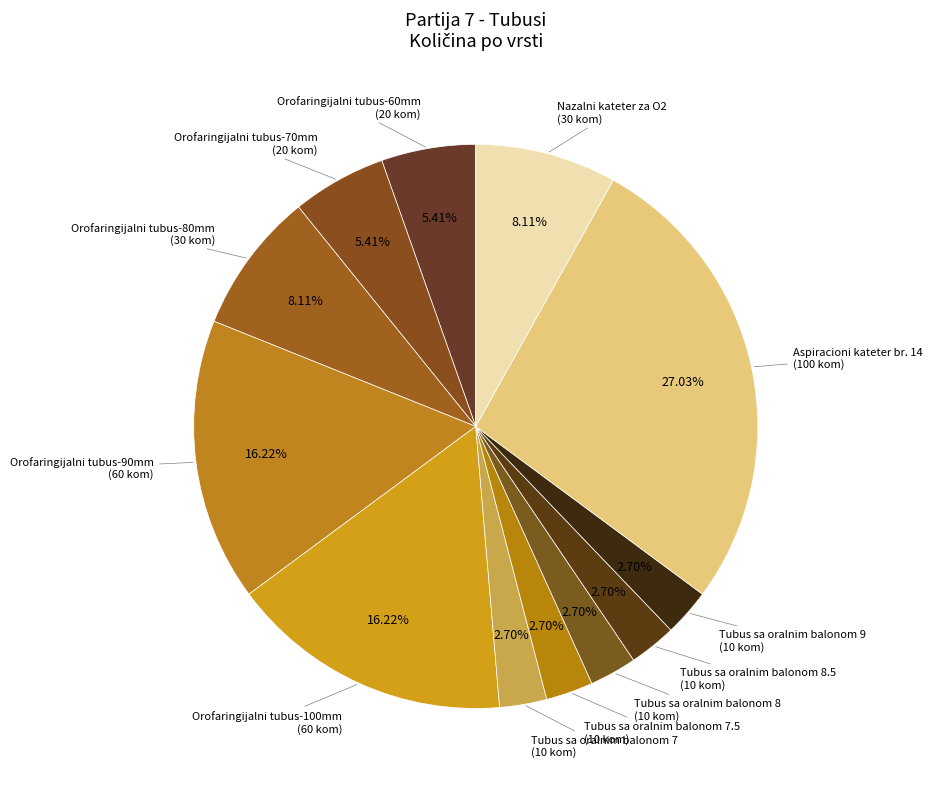

Count the number of slices in the pie.

12